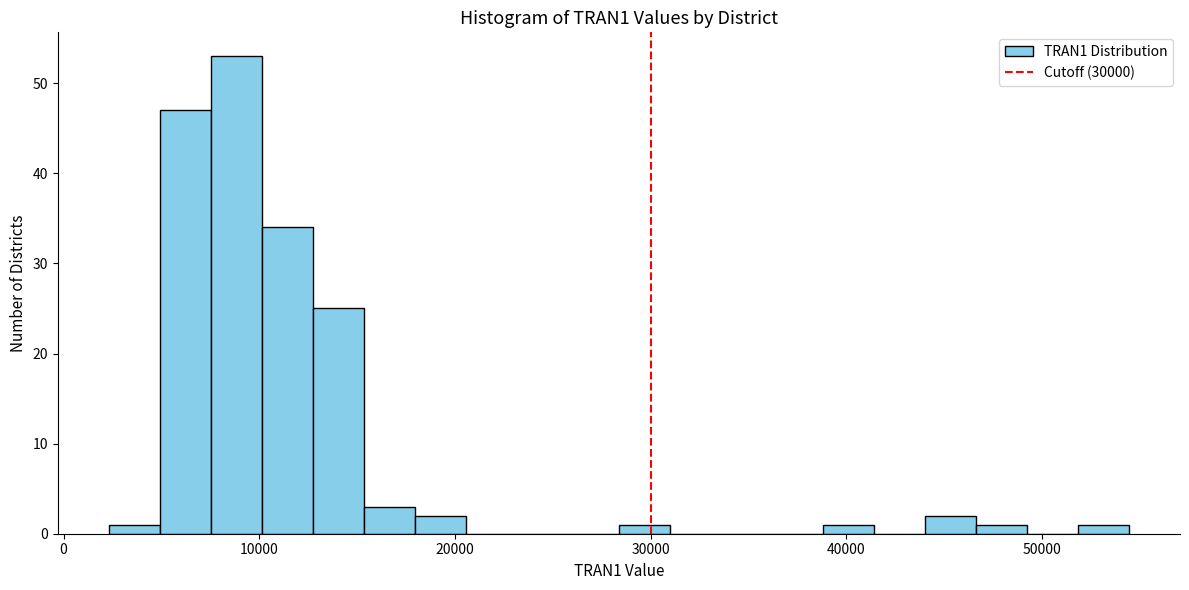

Around what value on the x-axis is the tallest bar? Give the approximate position of its centre, as read against the axis.

9000